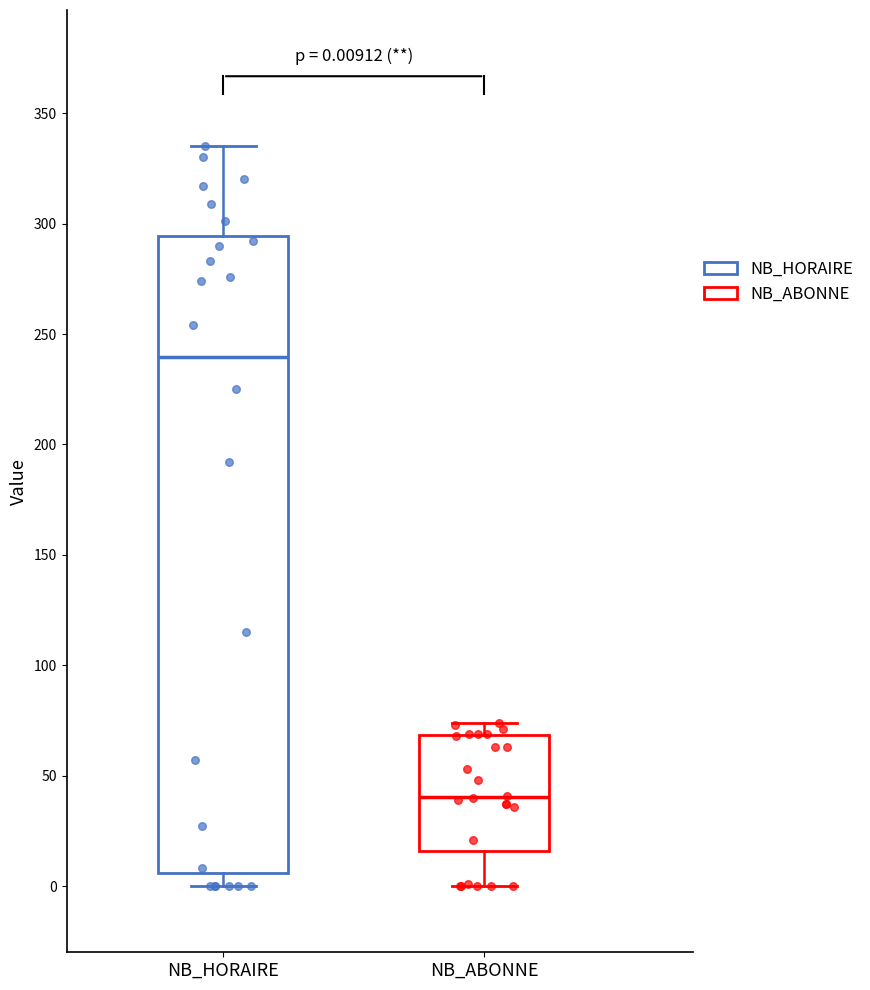

Which box has the highest median line?

NB_HORAIRE